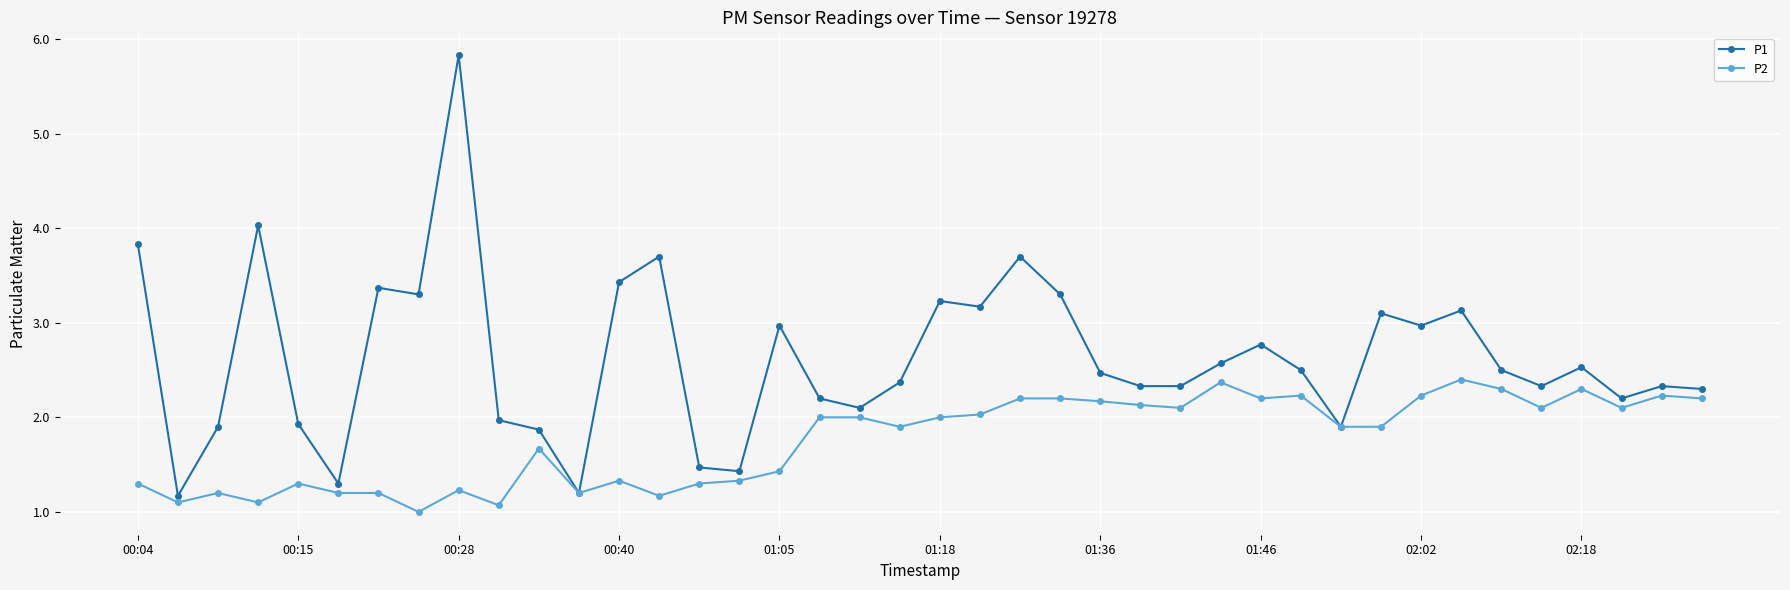

List the series in order of their overall mean, lowest first.

P2, P1